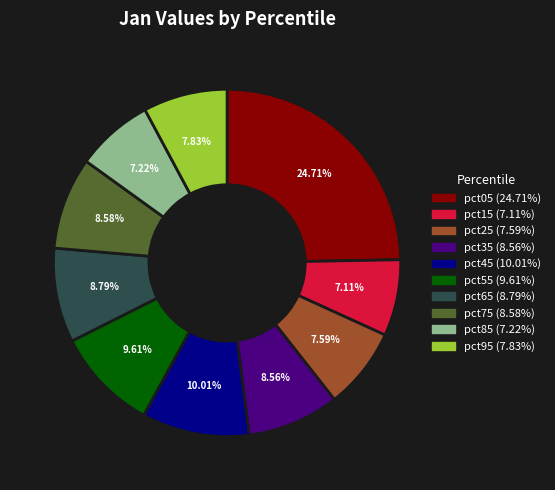

True or false: pct15 accounts for 7% of the total.

True